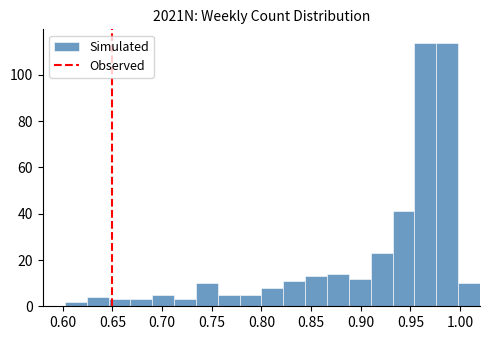

Reading left to right, transcribe this chart: for each bar, give the range it covers on the x-axis and its height. Neither the bar edges nor the heights are printed on the chart, so give them approximately, as read against the axes.

0.580 to 0.602: 0
0.602 to 0.624: 2
0.624 to 0.646: 4
0.646 to 0.668: 4
0.668 to 0.690: 4
0.690 to 0.712: 6
0.712 to 0.734: 4
0.734 to 0.756: 10
0.756 to 0.778: 6
0.778 to 0.800: 6
0.800 to 0.822: 8
0.822 to 0.844: 12
0.844 to 0.866: 14
0.866 to 0.888: 14
0.888 to 0.910: 12
0.910 to 0.932: 24
0.932 to 0.954: 42
0.954 to 0.976: 114
0.976 to 0.998: 114
0.998 to 1.020: 10